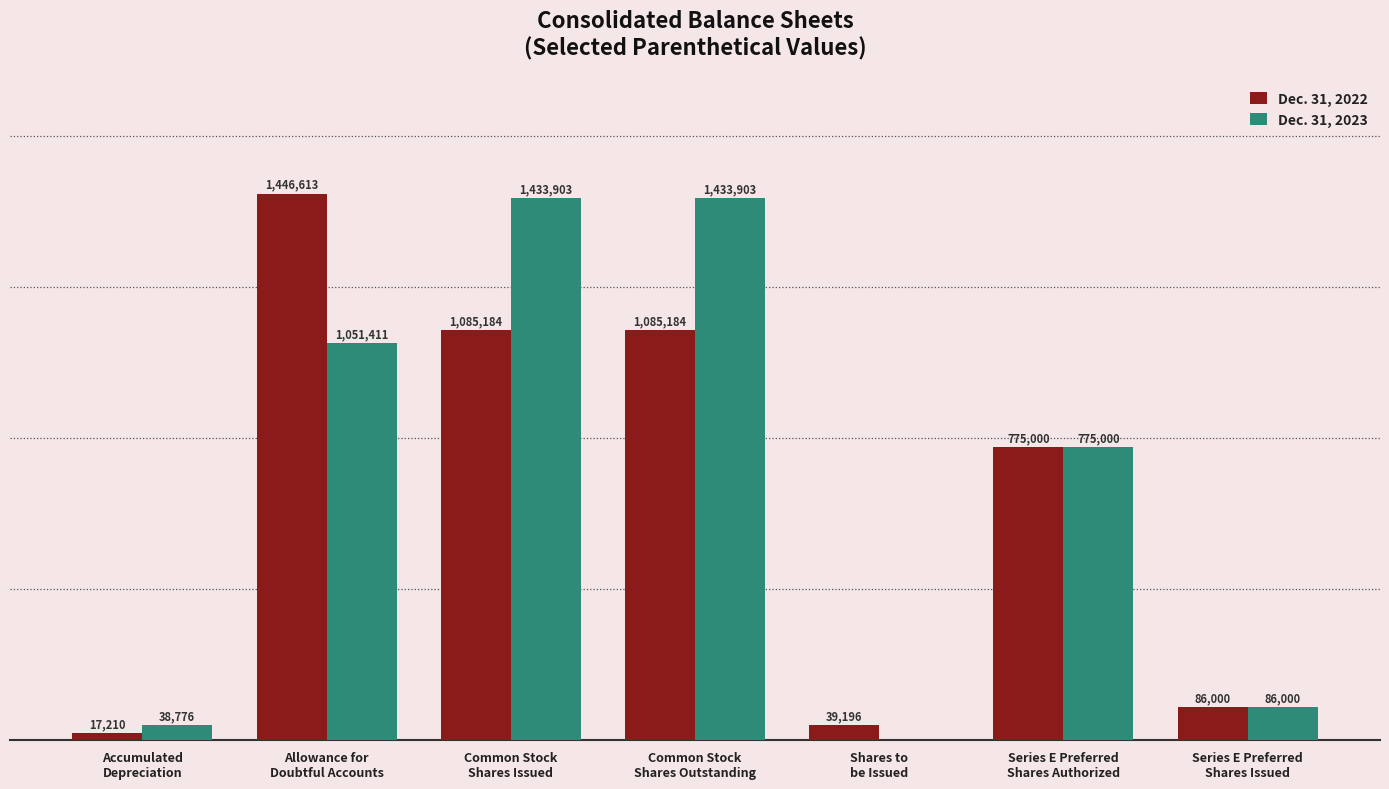

Is the value of Dec. 31, 2022 at Accumulated
Depreciation greater than the value of Dec. 31, 2023 at Common Stock
Shares Outstanding?

No